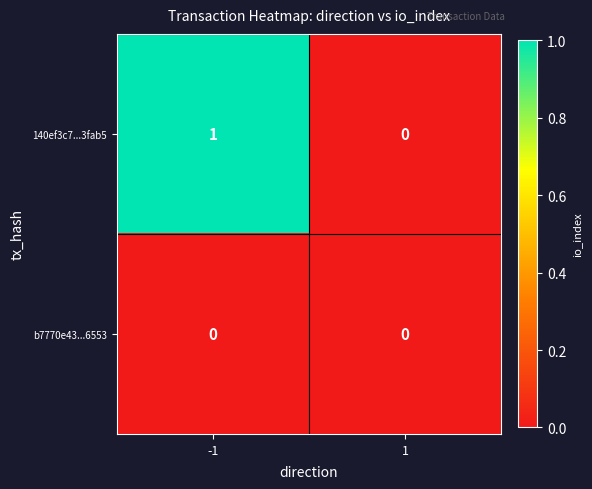

List the series in order of their overall mean, lowest first.

b7770e43...6553, 140ef3c7...3fab5